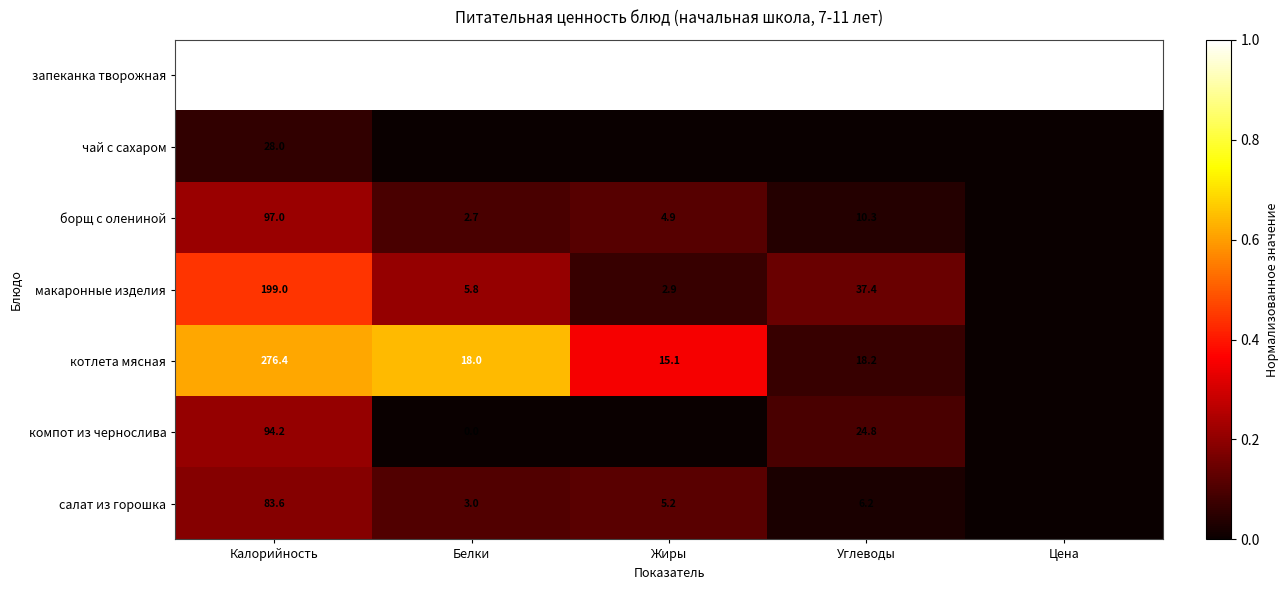

What is the difference between the салат из горошка values at Белки and Углеводы?

3.2